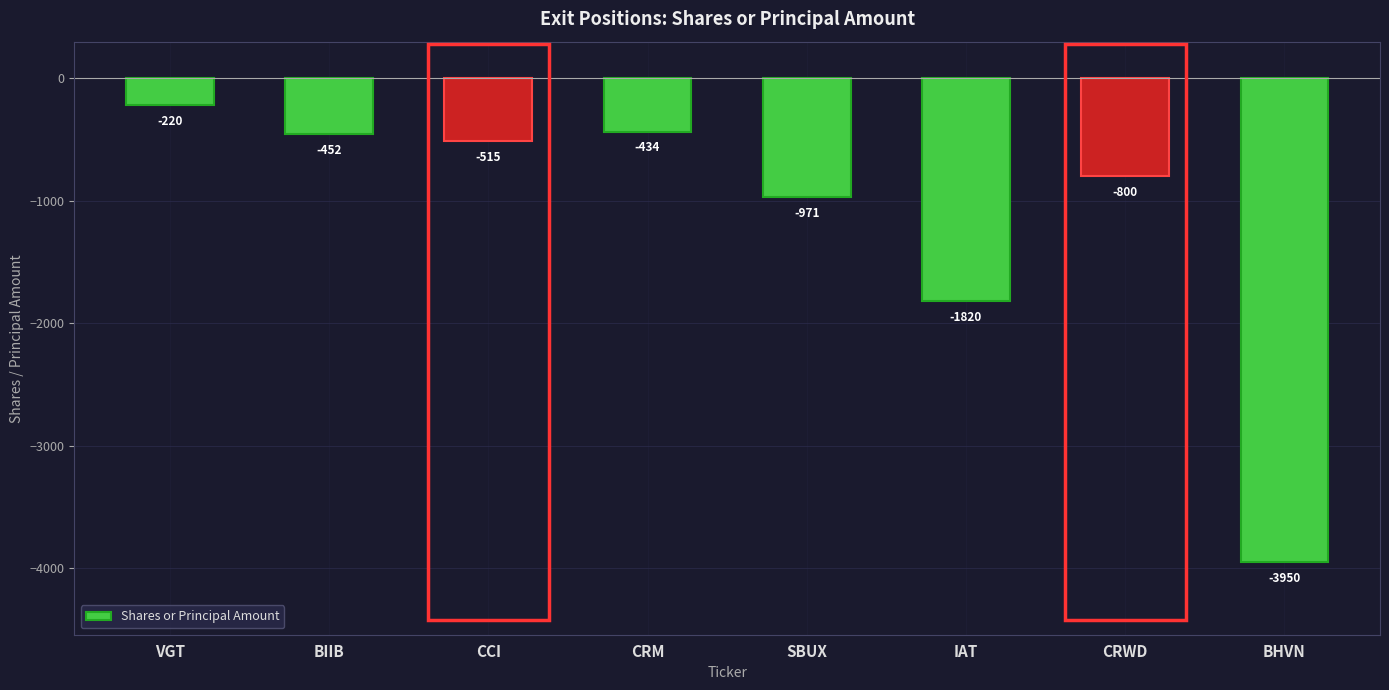

True or false: the data shows -646 at SBUX.

False